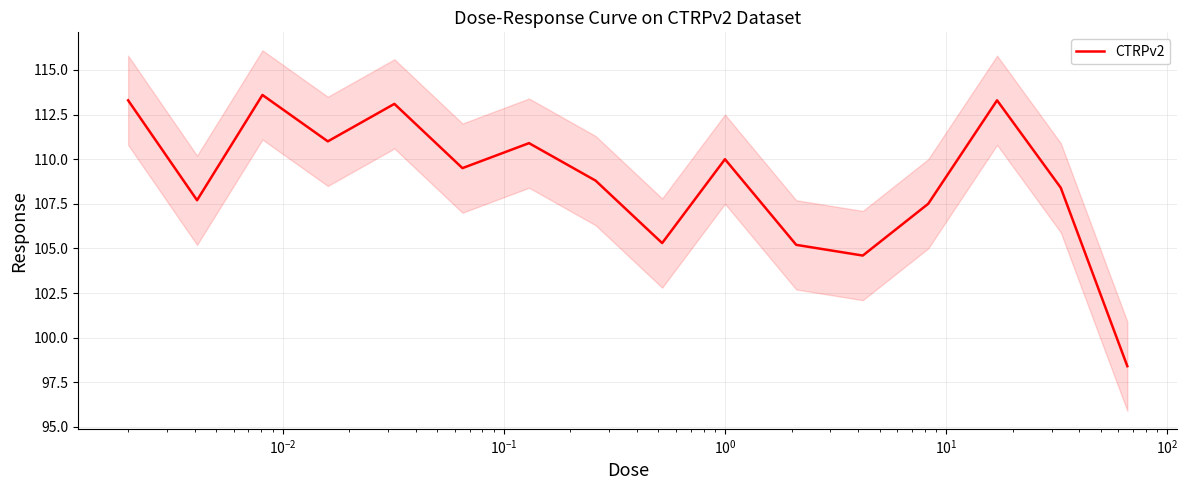

What is the highest value of the CTRPv2 series?

113.6